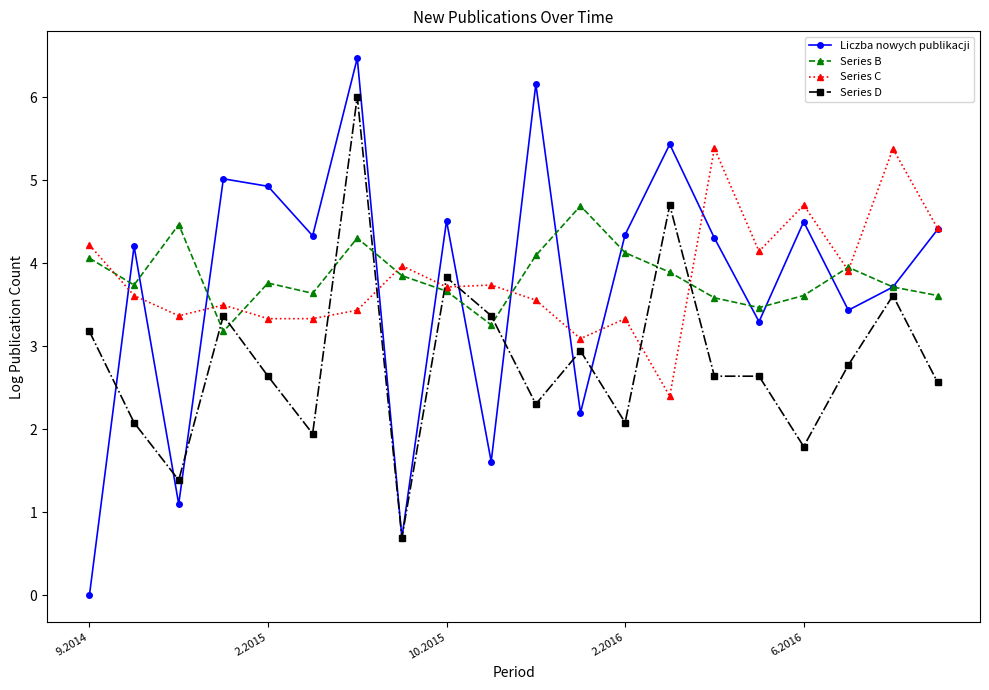

What is the value of the Series C point at the 18th from the left?

3.9